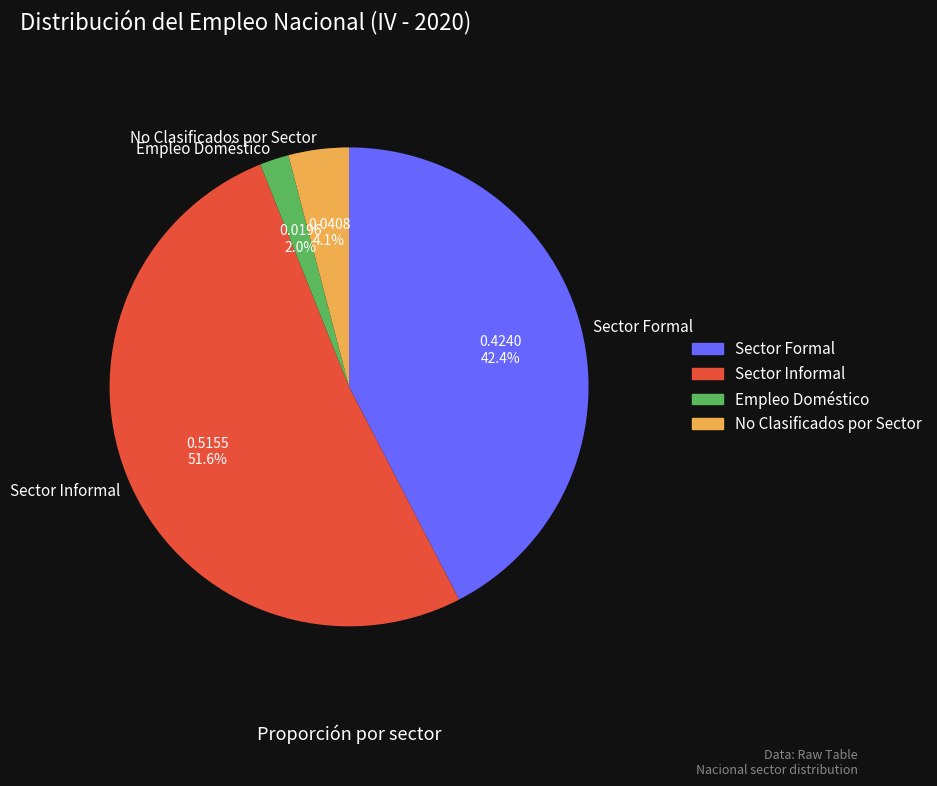

Combined, what portion of the pie is Sector Informal and No Clasificados por Sector?

55.6%